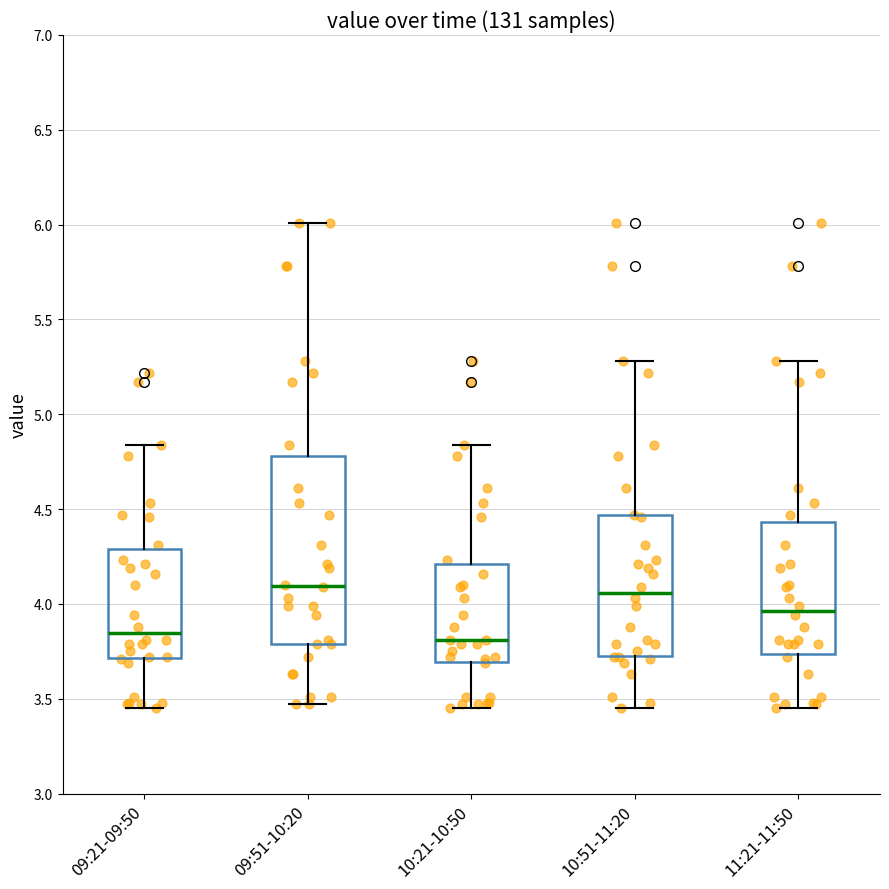

Reading left to right, read every box against the y-axis: the position of its median line, the range the box covers, and the ends of its whiskers. The values are not printed on the chart, so give them approximately, as read against the axis.

09:21-09:50: median 3.85, box 3.70 to 4.30, whiskers 3.45 to 4.85
09:51-10:20: median 4.10, box 3.80 to 4.80, whiskers 3.45 to 6.00
10:21-10:50: median 3.80, box 3.70 to 4.20, whiskers 3.45 to 4.85
10:51-11:20: median 4.05, box 3.75 to 4.45, whiskers 3.45 to 5.30
11:21-11:50: median 3.95, box 3.75 to 4.45, whiskers 3.45 to 5.30